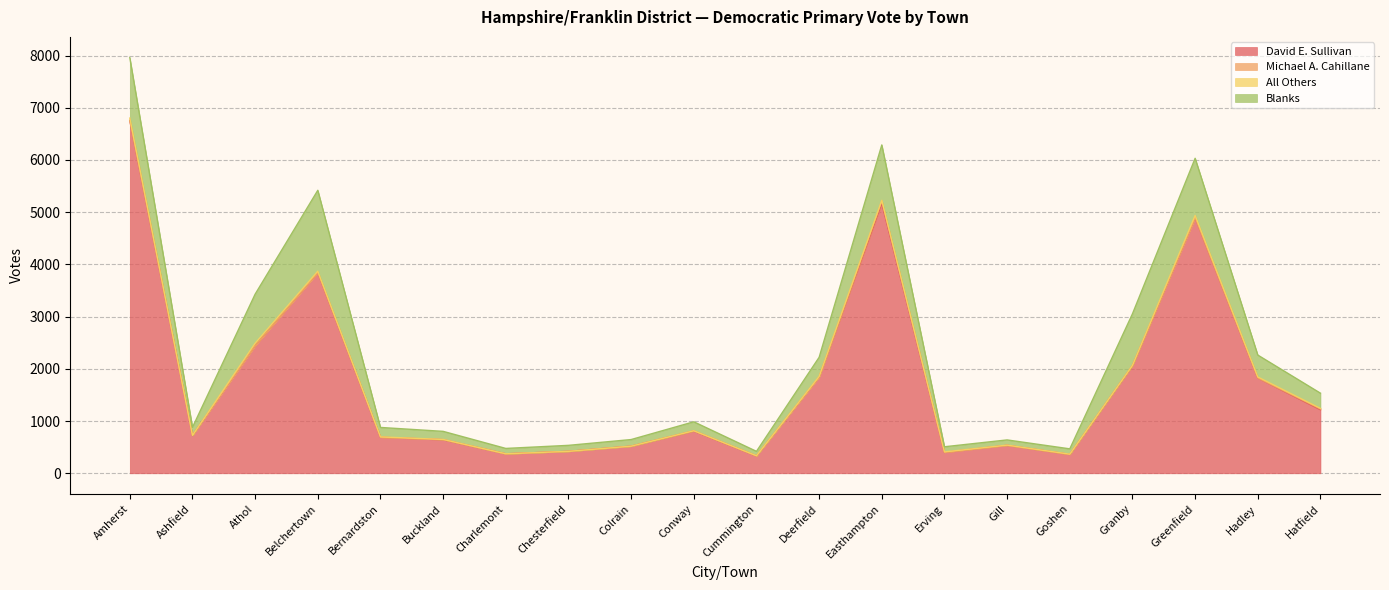

True or false: All Others has more than 0 interior local peaks.

True